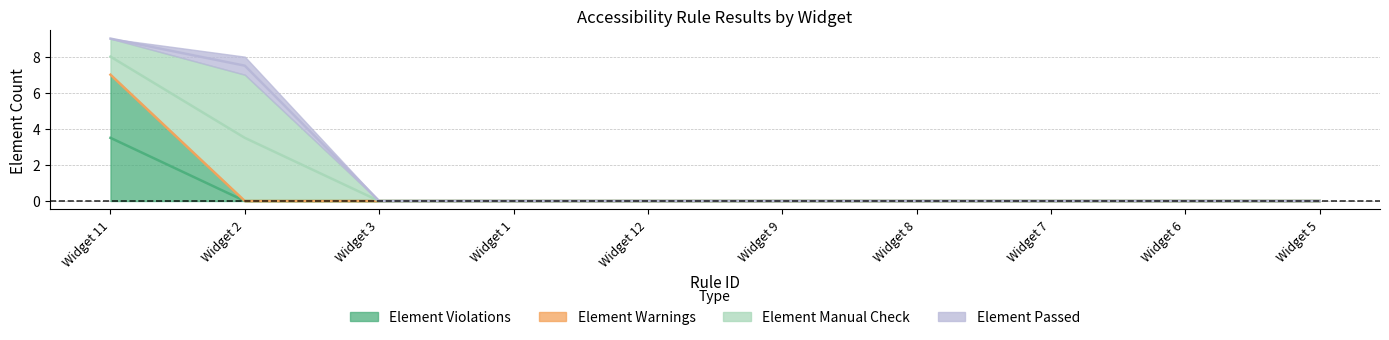

True or false: Element Manual Check and Element Warnings cross at least once.

False